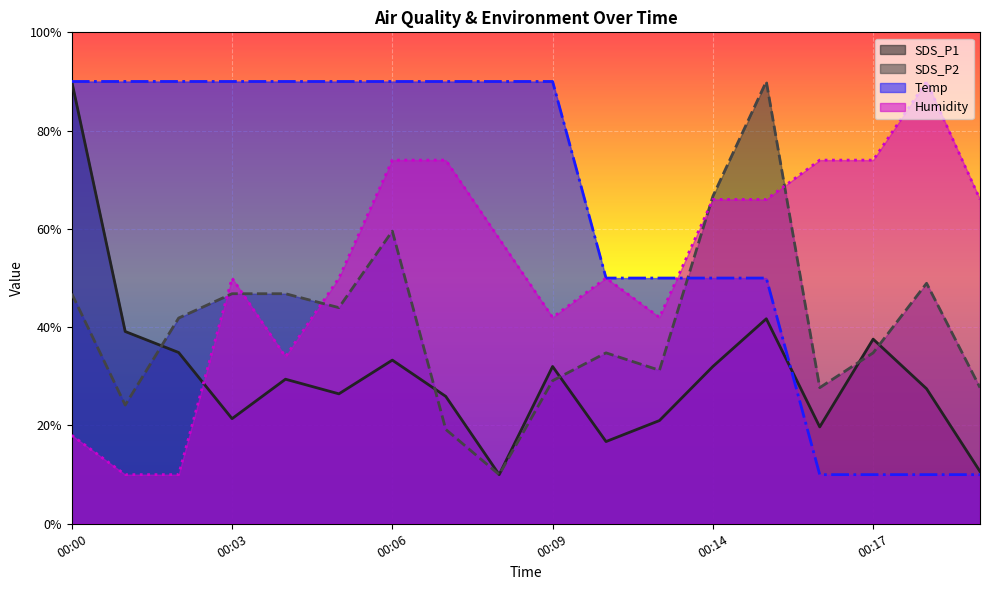

What is the difference between the highest and lowest values at 00:18?

80.0